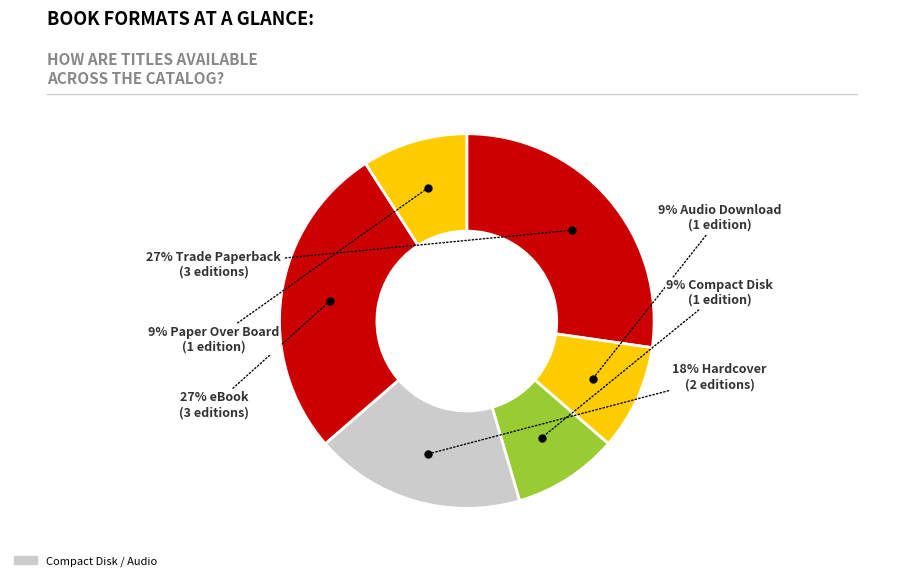

Count the number of slices in the pie.

6